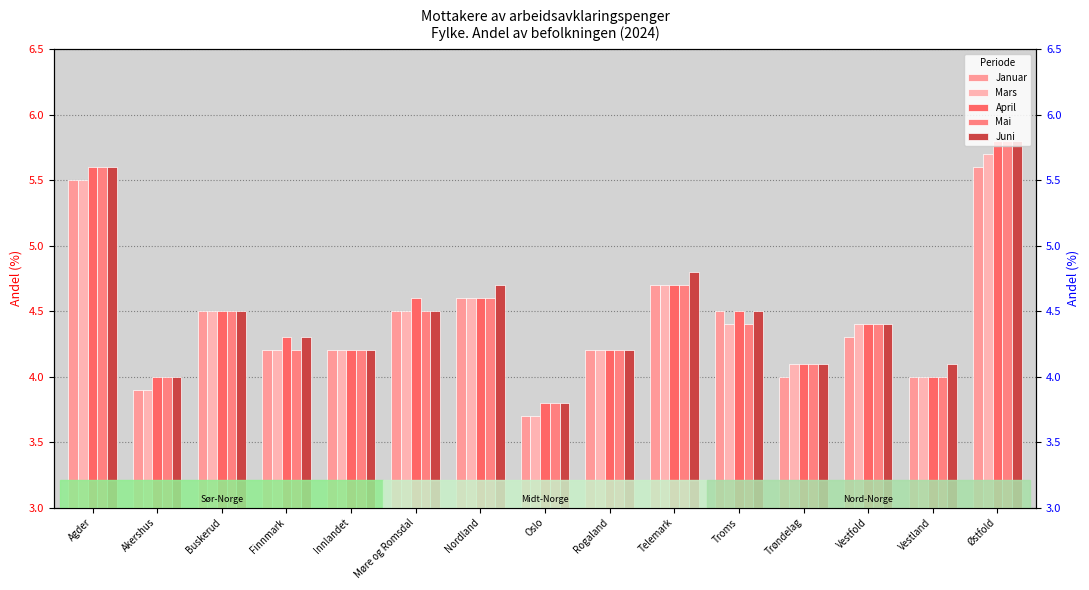

Between Akershus and Nordland, which series saw the biggest shift?

Juni